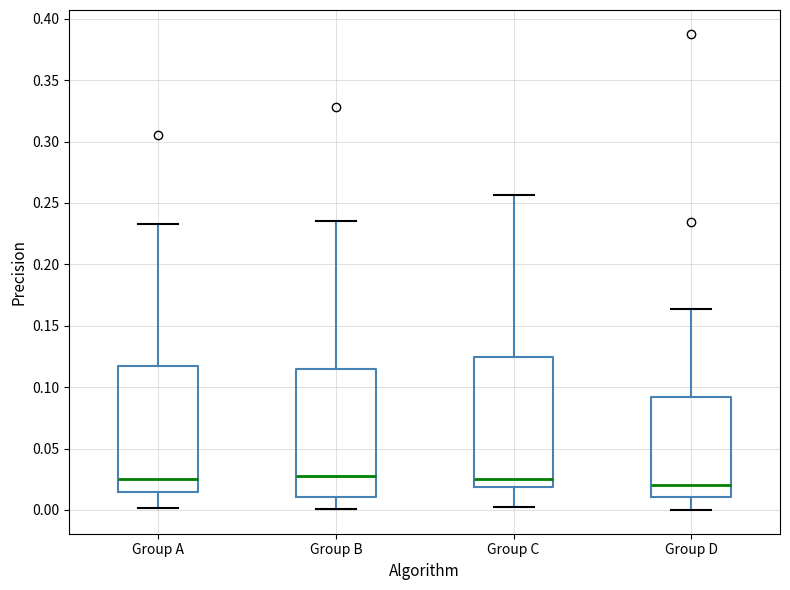

Reading left to right, read every box against the y-axis: the position of its median line, the range the box covers, and the ends of its whiskers. The values are not printed on the chart, so give them approximately, as read against the axis.

Group A: median 0.025, box 0.015 to 0.120, whiskers 0.000 to 0.235
Group B: median 0.030, box 0.010 to 0.115, whiskers 0.000 to 0.235
Group C: median 0.025, box 0.020 to 0.125, whiskers 0.000 to 0.255
Group D: median 0.020, box 0.010 to 0.090, whiskers 0.000 to 0.165